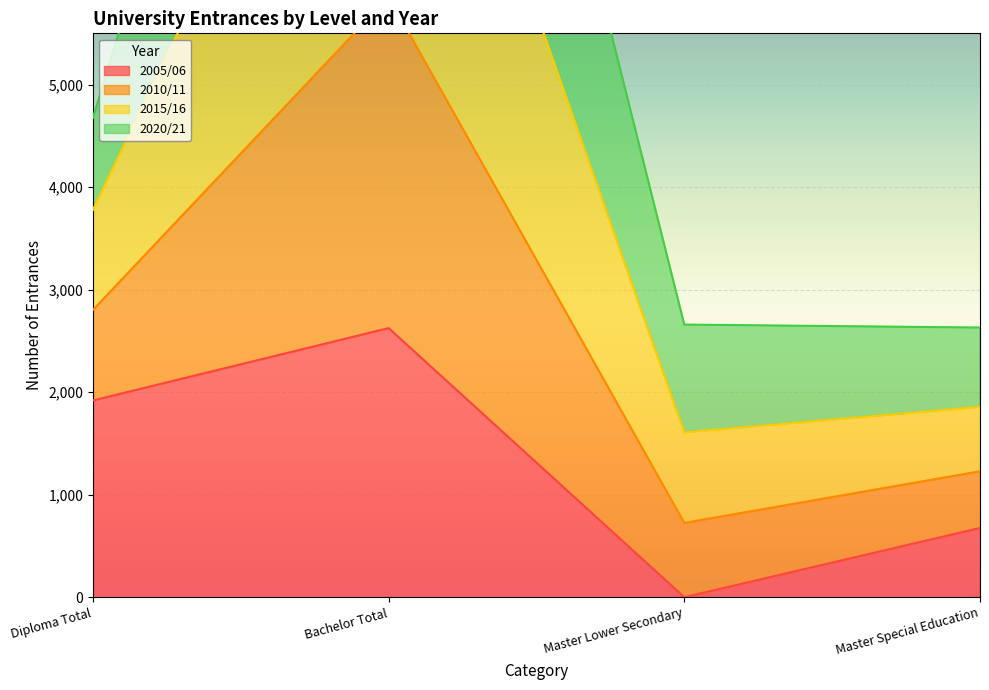

At how many categories does at least one series exceed 6831?

1